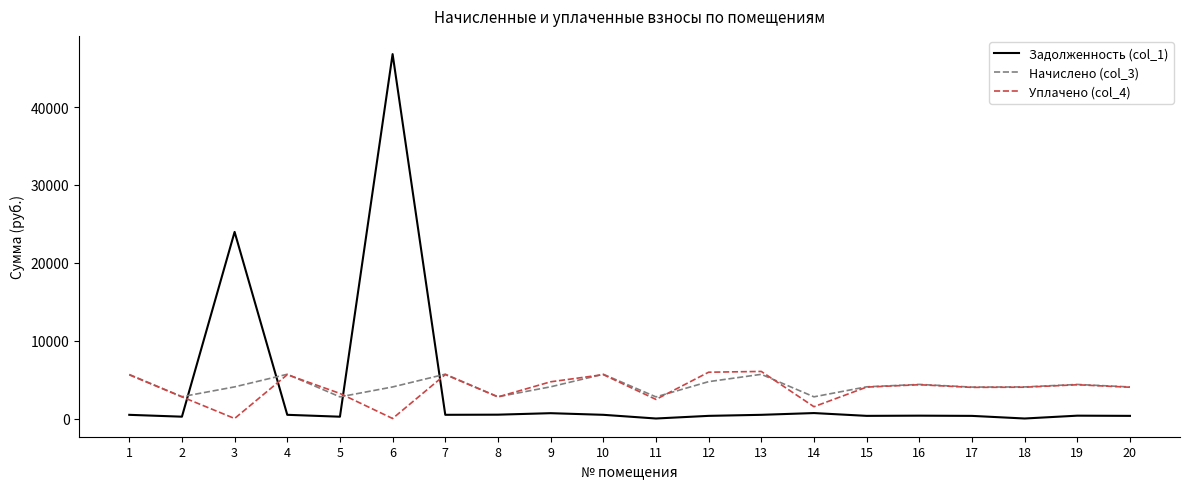

True or false: Задолженность (col_1) and Начислено (col_3) intersect in this chart.

True